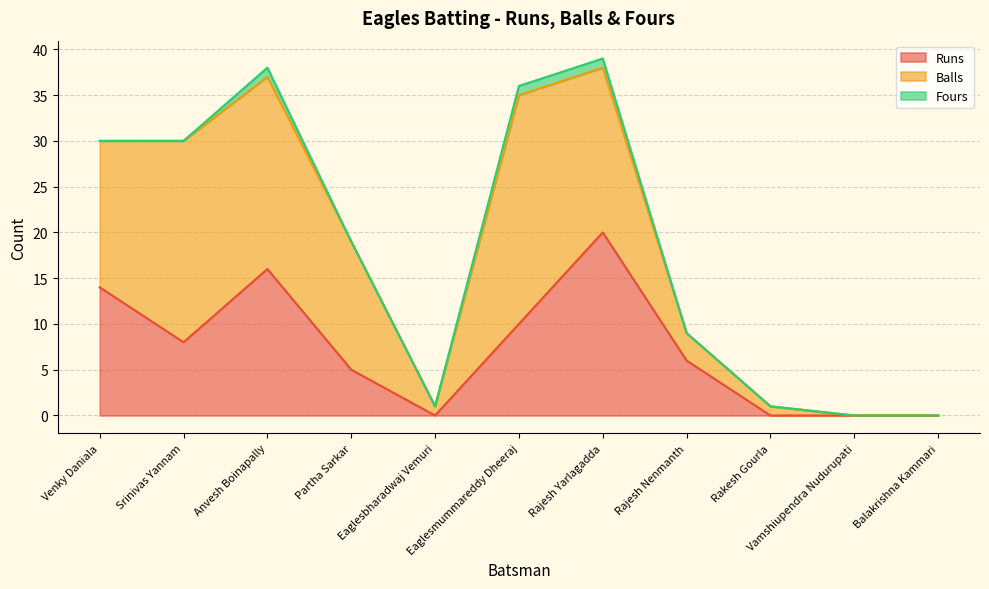

Reading left to right, what are all the values shown in this chart?

Runs: Venky Daniala=14	Srinivas Yannam=8	Anvesh Boinapally=16	Partha Sarkar=5	Eaglesbharadwaj Vemuri=0	Eaglesmummareddy Dheeraj=10	Rajesh Yarlagadda=20	Rajesh Nenmanth=6	Rakesh Gourla=0	Vamshiupendra Nudurupati=0	Balakrishna Kammari=0
Balls: Venky Daniala=16	Srinivas Yannam=22	Anvesh Boinapally=21	Partha Sarkar=14	Eaglesbharadwaj Vemuri=1	Eaglesmummareddy Dheeraj=25	Rajesh Yarlagadda=18	Rajesh Nenmanth=3	Rakesh Gourla=1	Vamshiupendra Nudurupati=0	Balakrishna Kammari=0
Fours: Venky Daniala=0	Srinivas Yannam=0	Anvesh Boinapally=1	Partha Sarkar=0	Eaglesbharadwaj Vemuri=0	Eaglesmummareddy Dheeraj=1	Rajesh Yarlagadda=1	Rajesh Nenmanth=0	Rakesh Gourla=0	Vamshiupendra Nudurupati=0	Balakrishna Kammari=0